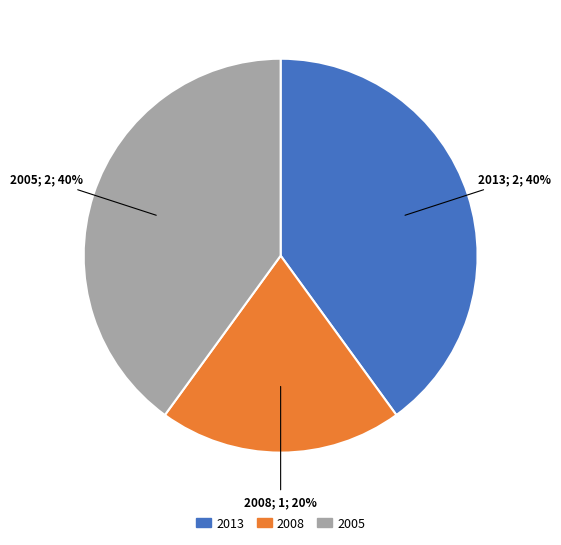

How many segments does this pie chart have?

3